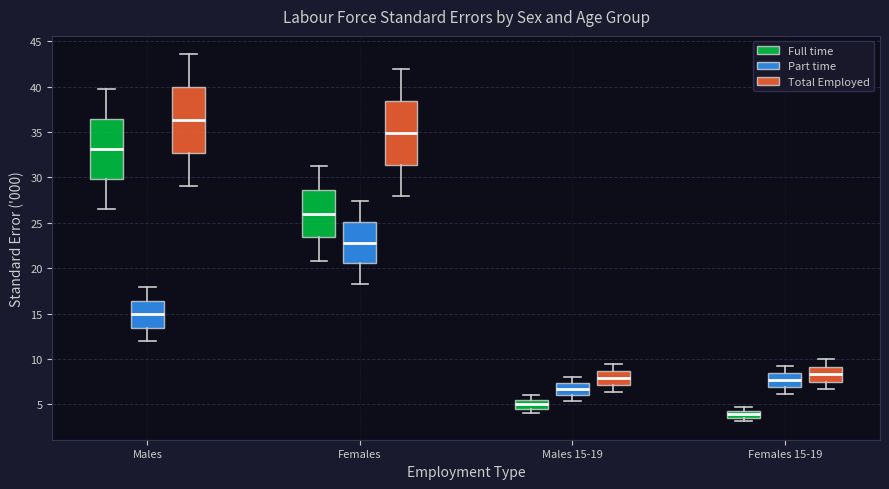

Where is the upper edge of the box for Females (Full time) on the y-axis? The values are not printed on the chart, so give them approximately, as read against the axis.

28.5